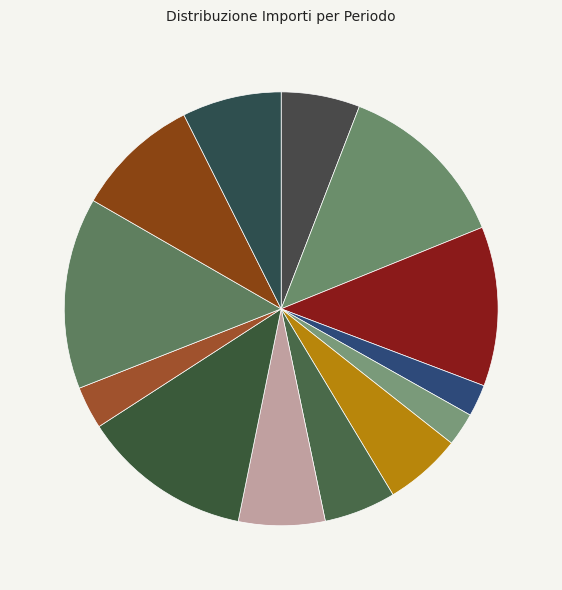

How many segments does this pie chart have?

13